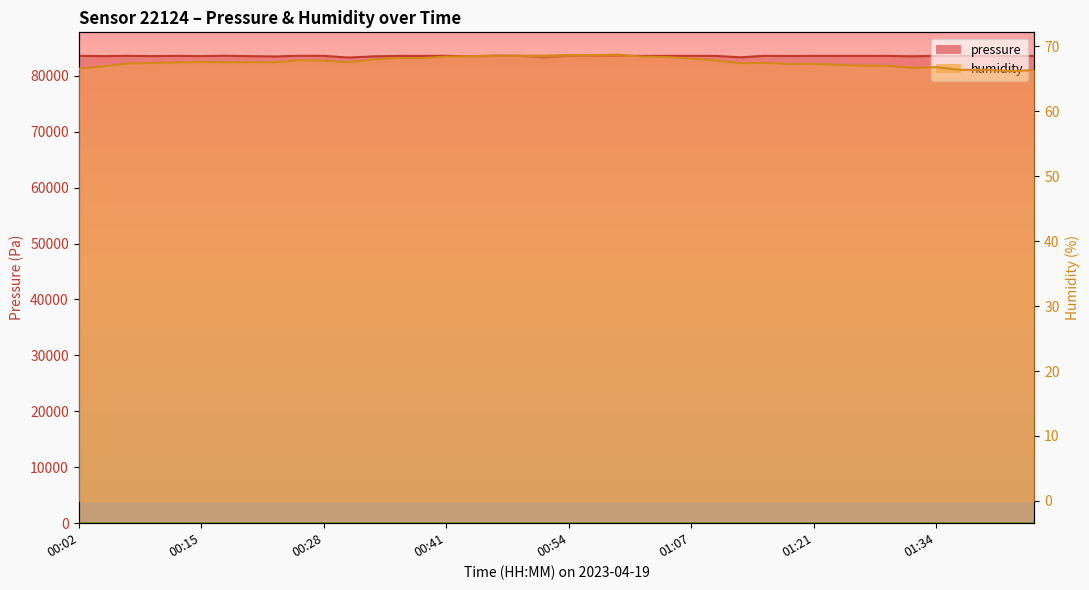

How many values in the humidity series exceed 67?

32